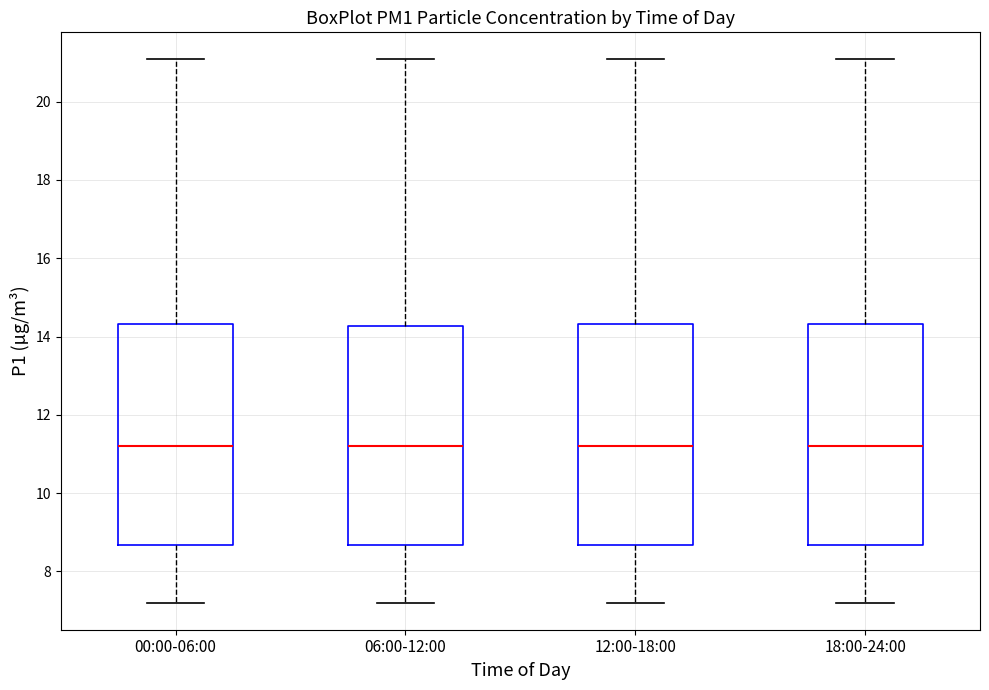

Reading left to right, transcribe this box plot: for each box, give where its median line is, the range the box spans, and where its two whiskers end, as read against the y-axis. The values are not printed on the chart, so give them approximately, as read against the axis.

00:00-06:00: median 11.2, box 8.6 to 14.4, whiskers 7.2 to 21.0
06:00-12:00: median 11.2, box 8.6 to 14.2, whiskers 7.2 to 21.0
12:00-18:00: median 11.2, box 8.6 to 14.4, whiskers 7.2 to 21.0
18:00-24:00: median 11.2, box 8.6 to 14.4, whiskers 7.2 to 21.0